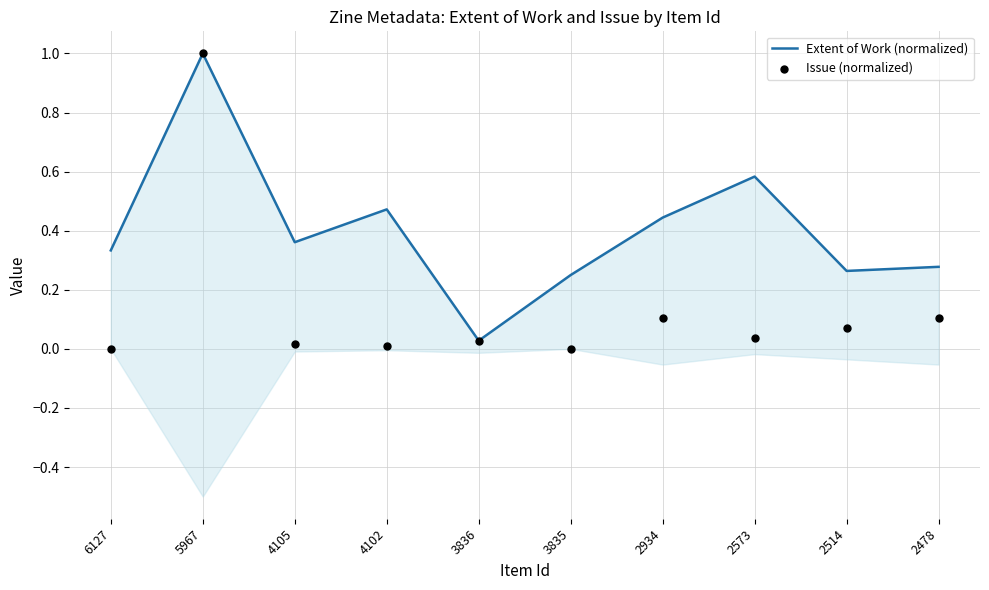

Is the value of Issue (normalized) at 6127 greater than the value of Extent of Work (normalized) at 3836?

No